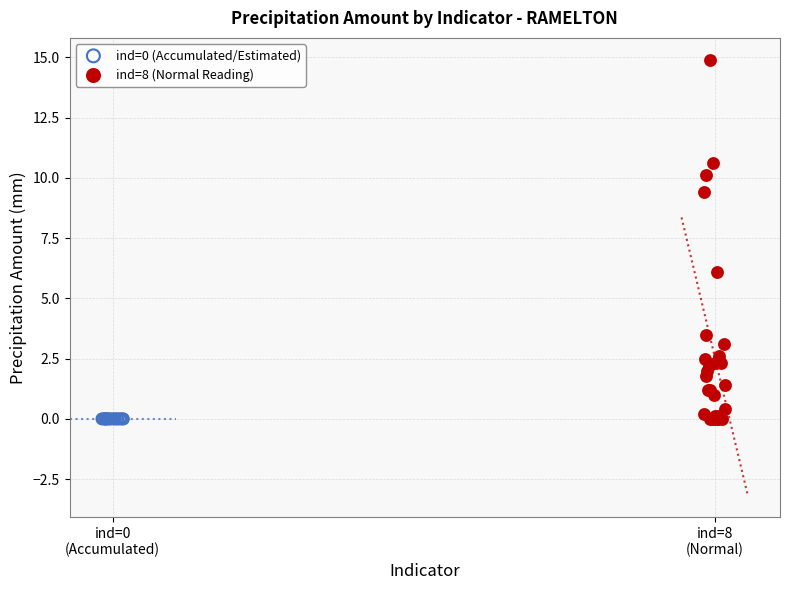

Which series contains the highest Y value?

ind=8 (Normal Reading)